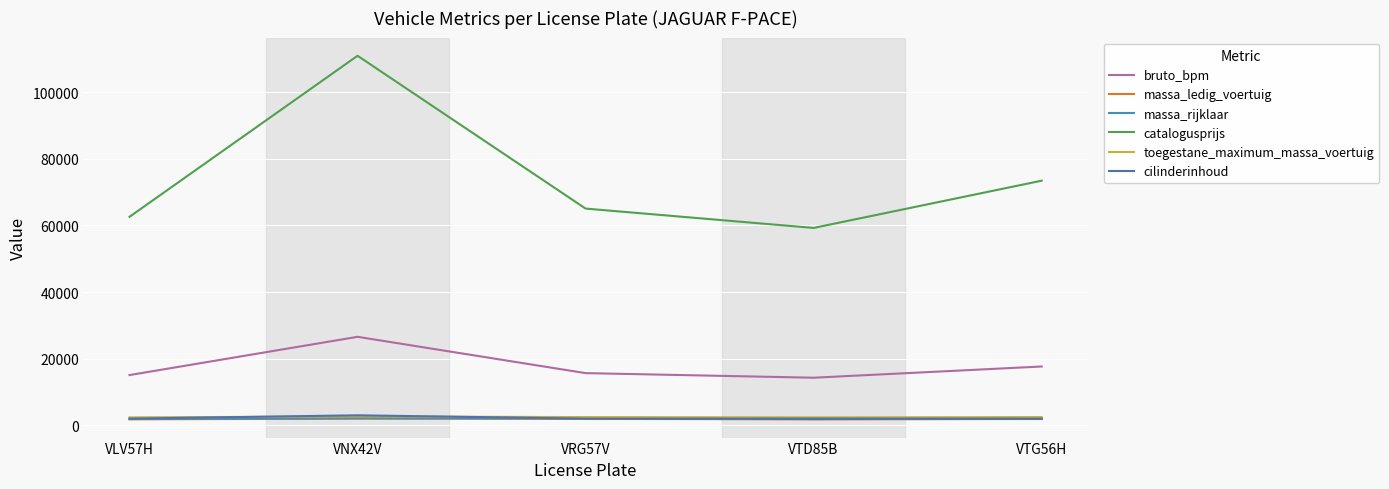

In bruto_bpm, how many points are lower than both neighbors (excluding endpoints)?

1